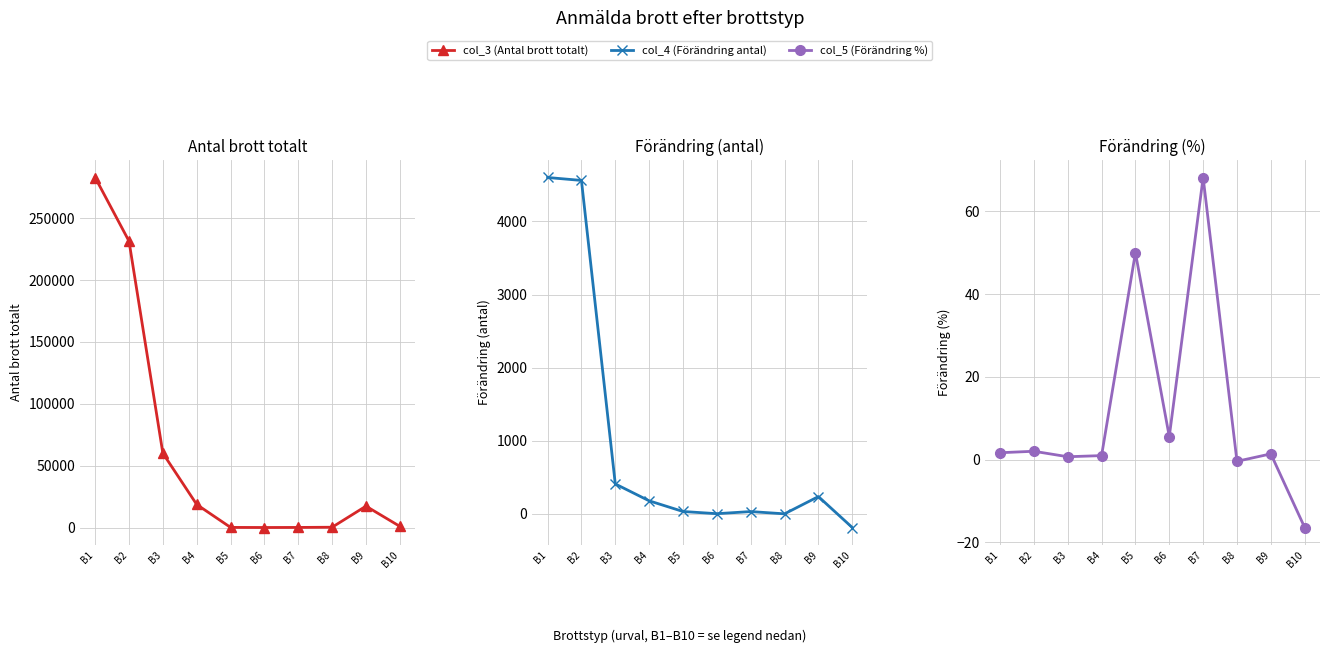

What are all the series names shown in the legend?

col_3 (Antal brott totalt), col_4 (Förändring antal), col_5 (Förändring %)